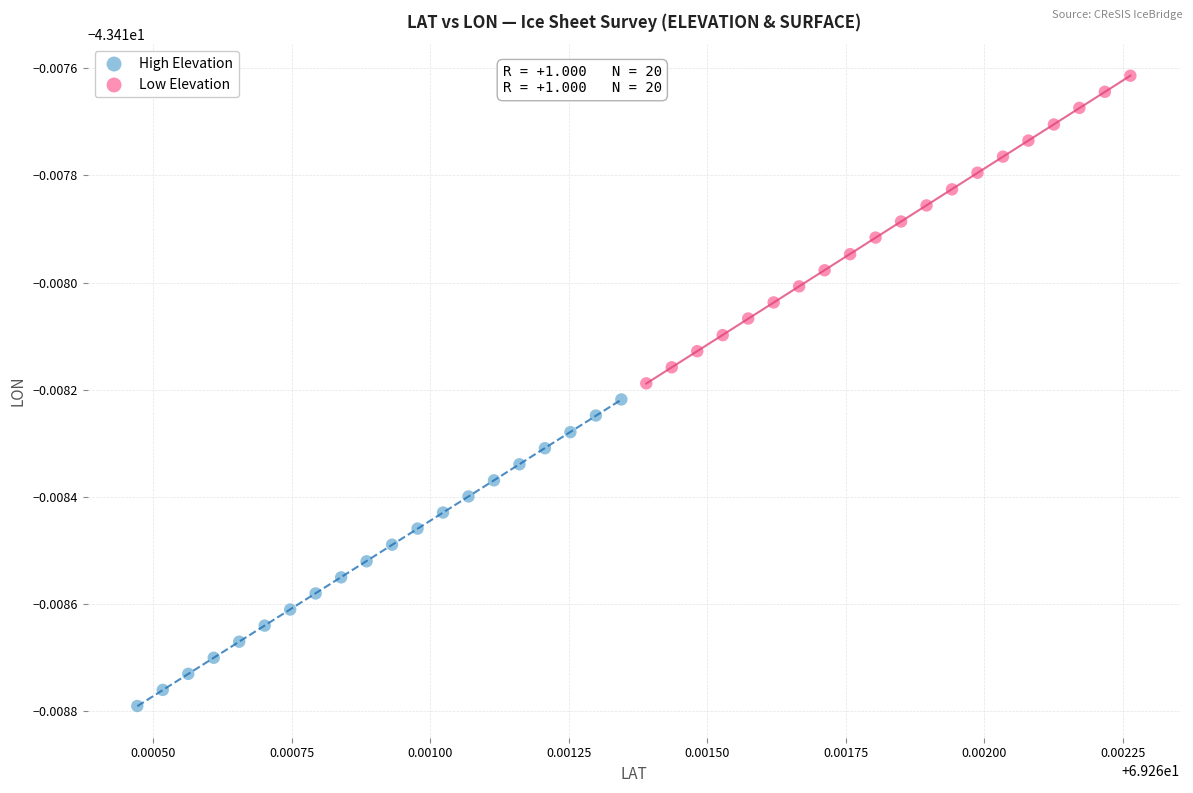

Which series contains the highest Y value?

Low Elevation